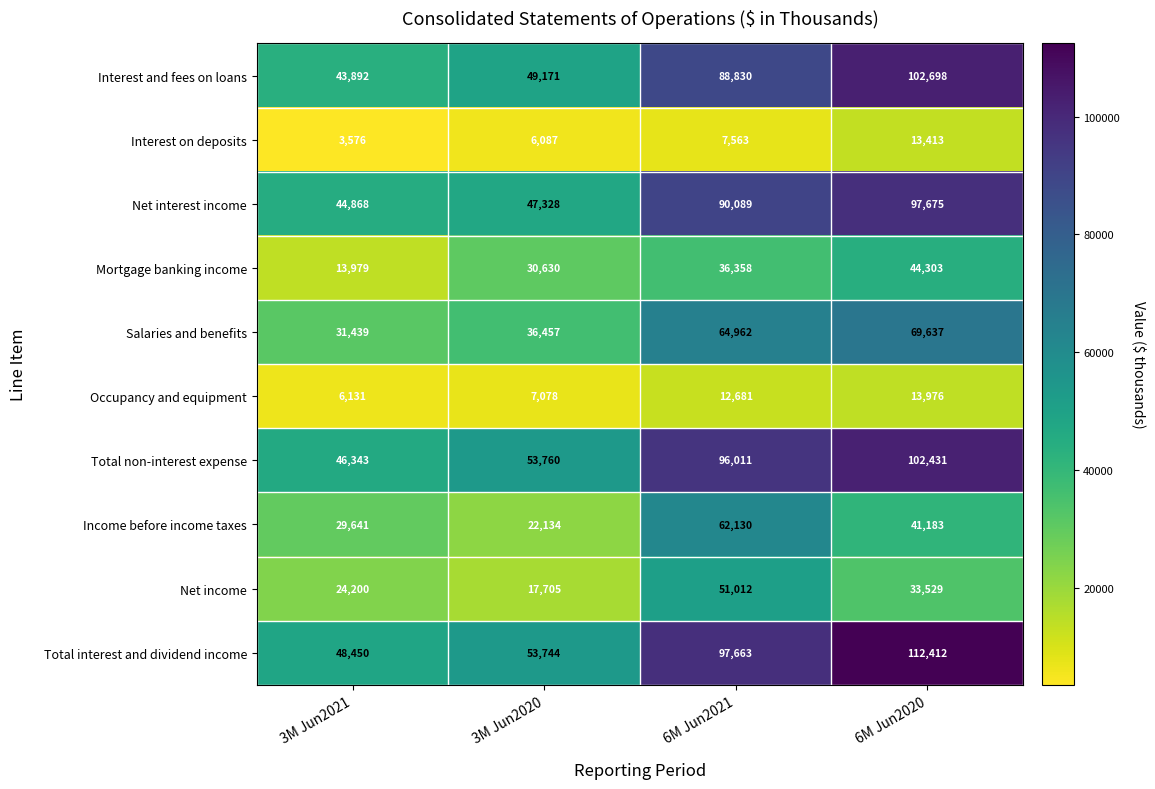

At which category is the sum across all series the highest?

6M Jun2020